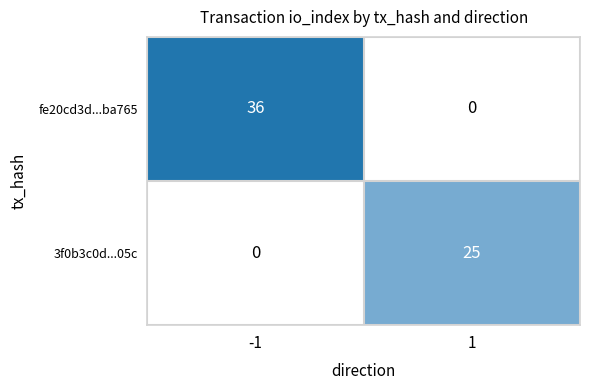

Reading left to right, list all the values displayed in this chart.

fe20cd3d...ba765: -1=36	1=0
3f0b3c0d...05c: -1=0	1=25